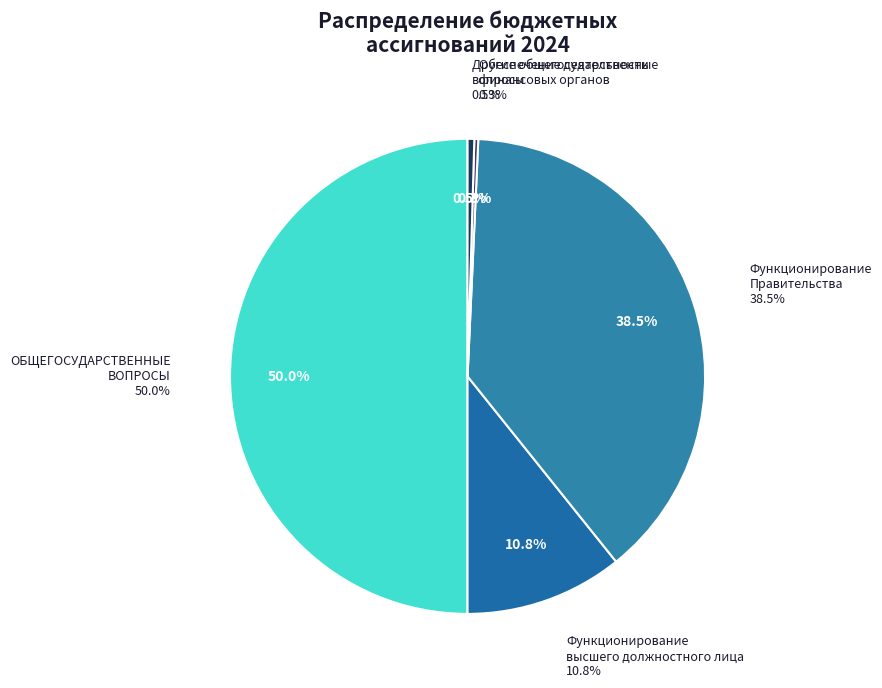

Rank the categories by value from lowest to highest.

Обеспечение деятельности финансовых органов, Другие общегосударственные вопросы, Функционирование высшего должностного лица, Функционирование Правительства, ОБЩЕГОСУДАРСТВЕННЫЕ ВОПРОСЫ